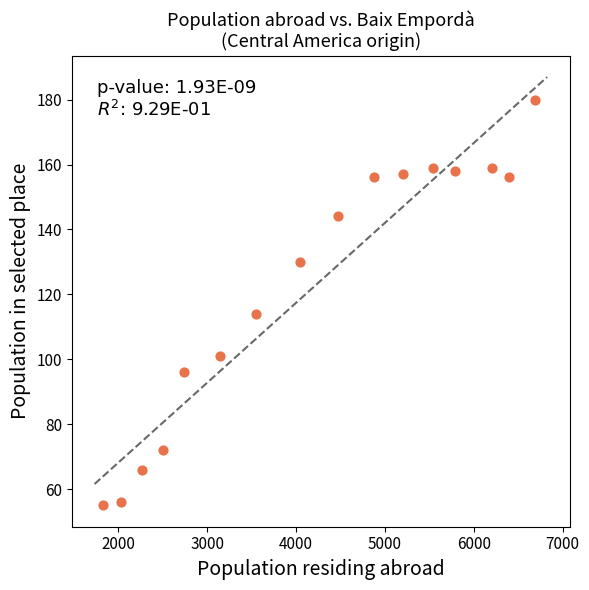

What is the range of X values (max minus min)?

4868